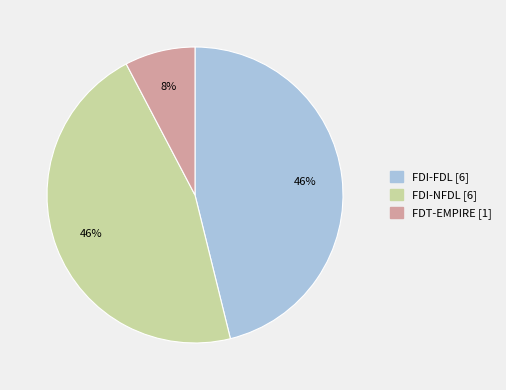

To the nearest percent, what is the combined percentage of FDI-FDL and FDT-EMPIRE?

54%